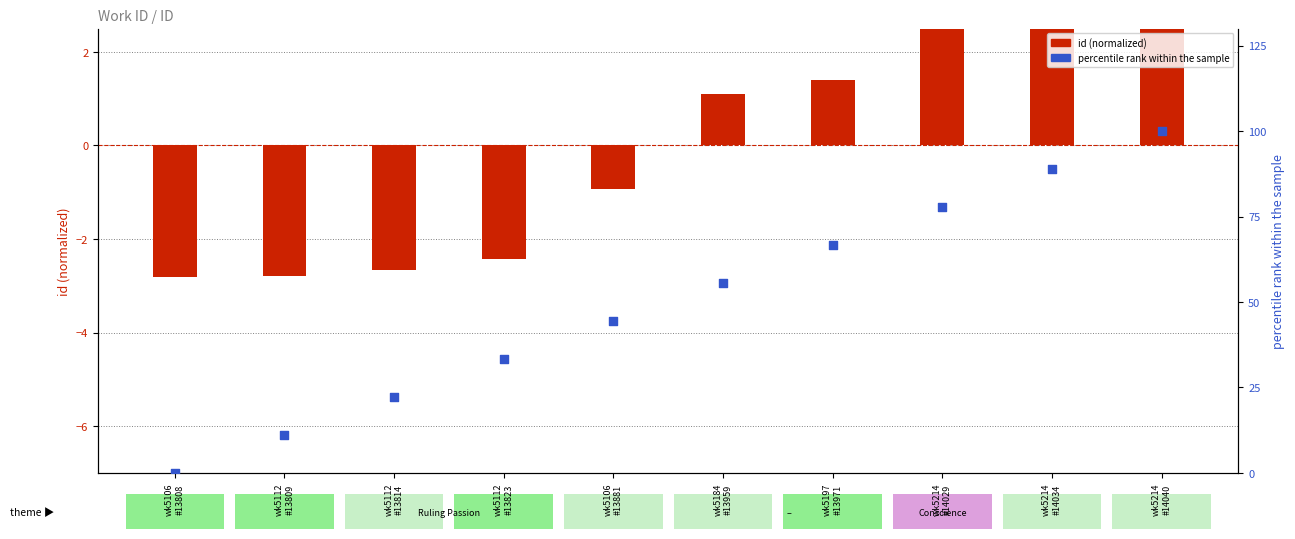

Is the value of percentile rank within the sample at wk5184
#13959 greater than the value of id (normalized) at wk5106
#13808?

Yes